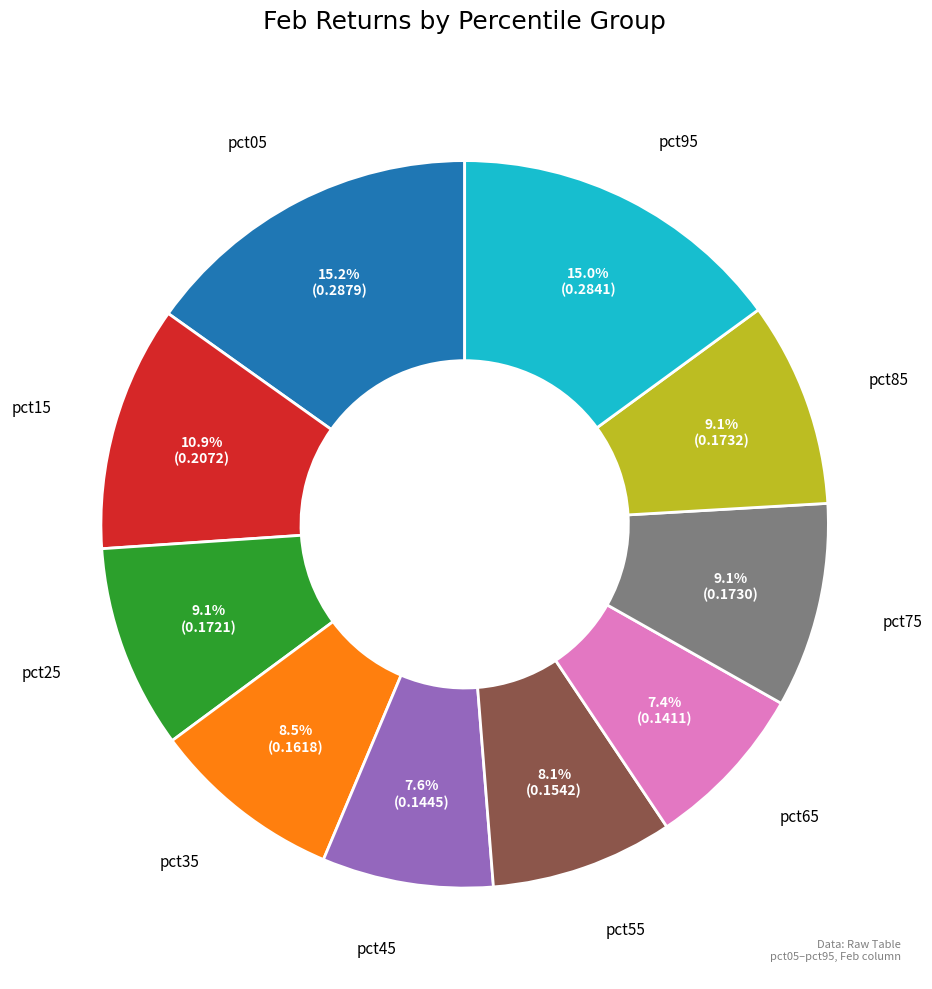

What percentage is NOT represented by pct65?

92.6%